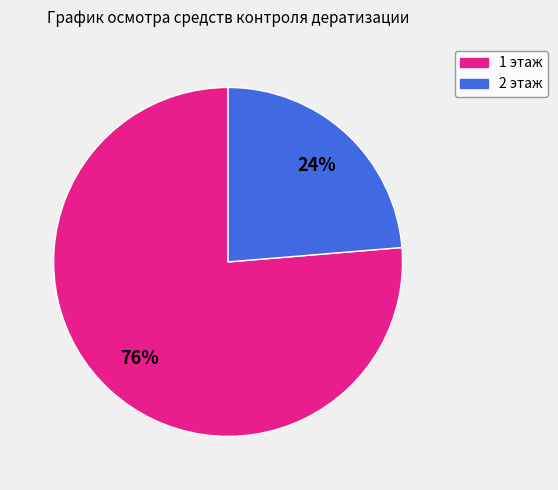

Which slice represents more than half of the pie?

1 этаж